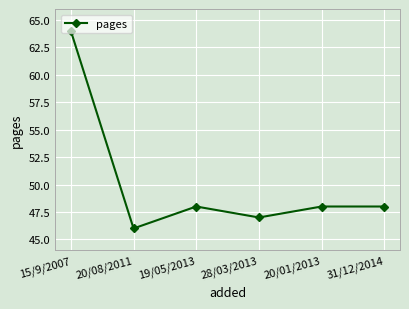

What position from the left is 20/01/2013?

5